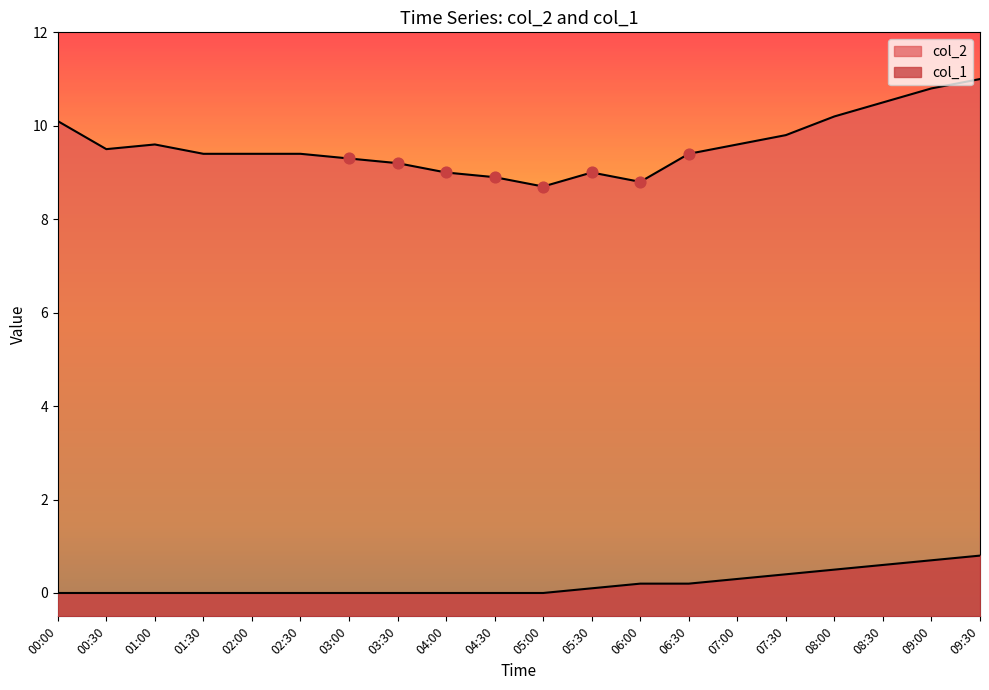

At how many categories does at least one series exceed 8?

20